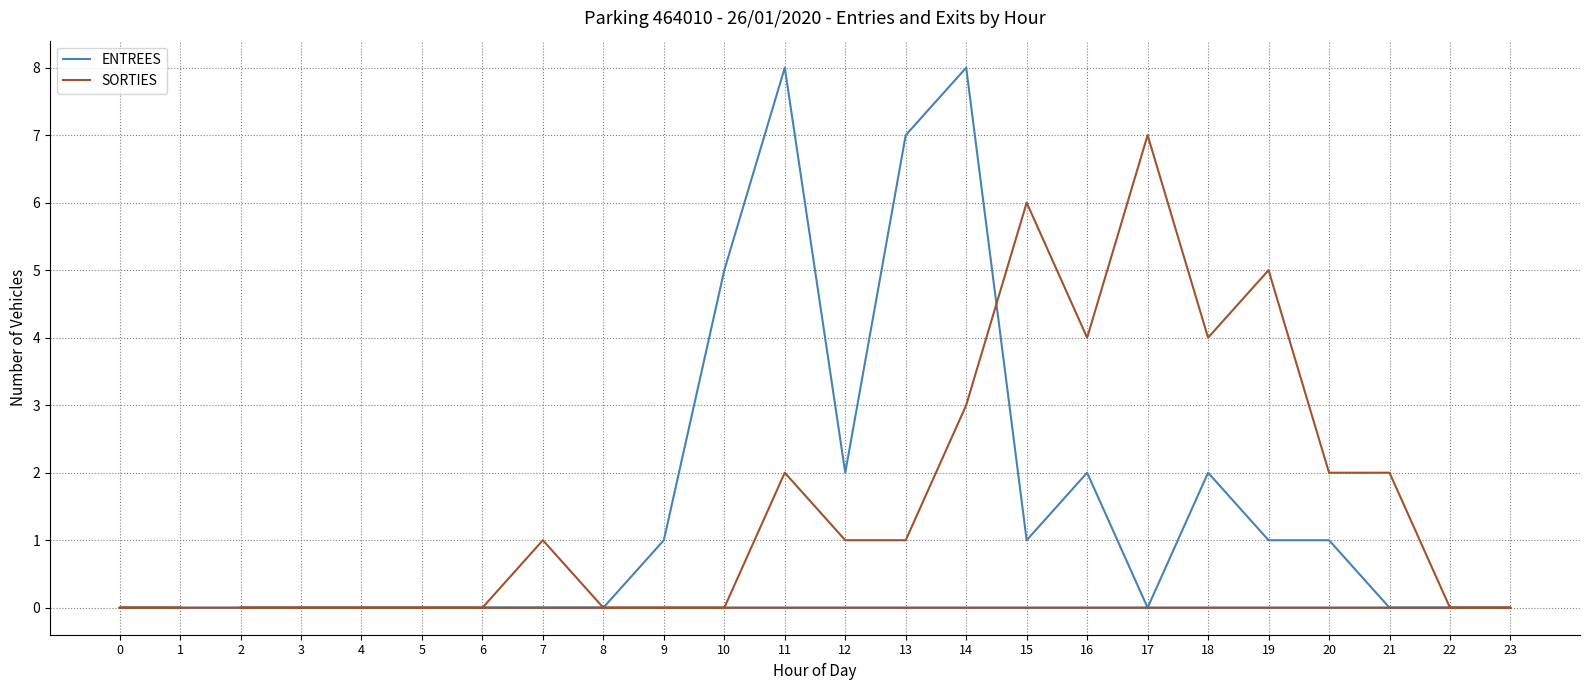

What are all the series names shown in the legend?

ENTREES, SORTIES